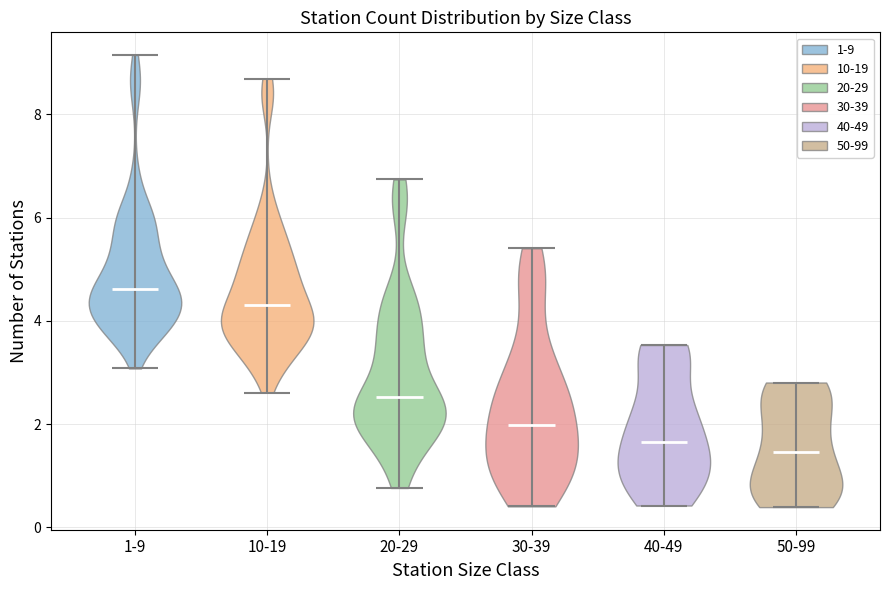

Reading left to right, read every violin against the y-axis: where its median line is, and the lowest and highest points it reaches. The values are not printed on the chart, so give them approximately, as read against the axis.

1-9: median line 4.6, lowest point 3.0, highest point 9.2
10-19: median line 4.4, lowest point 2.6, highest point 8.6
20-29: median line 2.6, lowest point 0.8, highest point 6.8
30-39: median line 2.0, lowest point 0.4, highest point 5.4
40-49: median line 1.6, lowest point 0.4, highest point 3.6
50-99: median line 1.4, lowest point 0.4, highest point 2.8